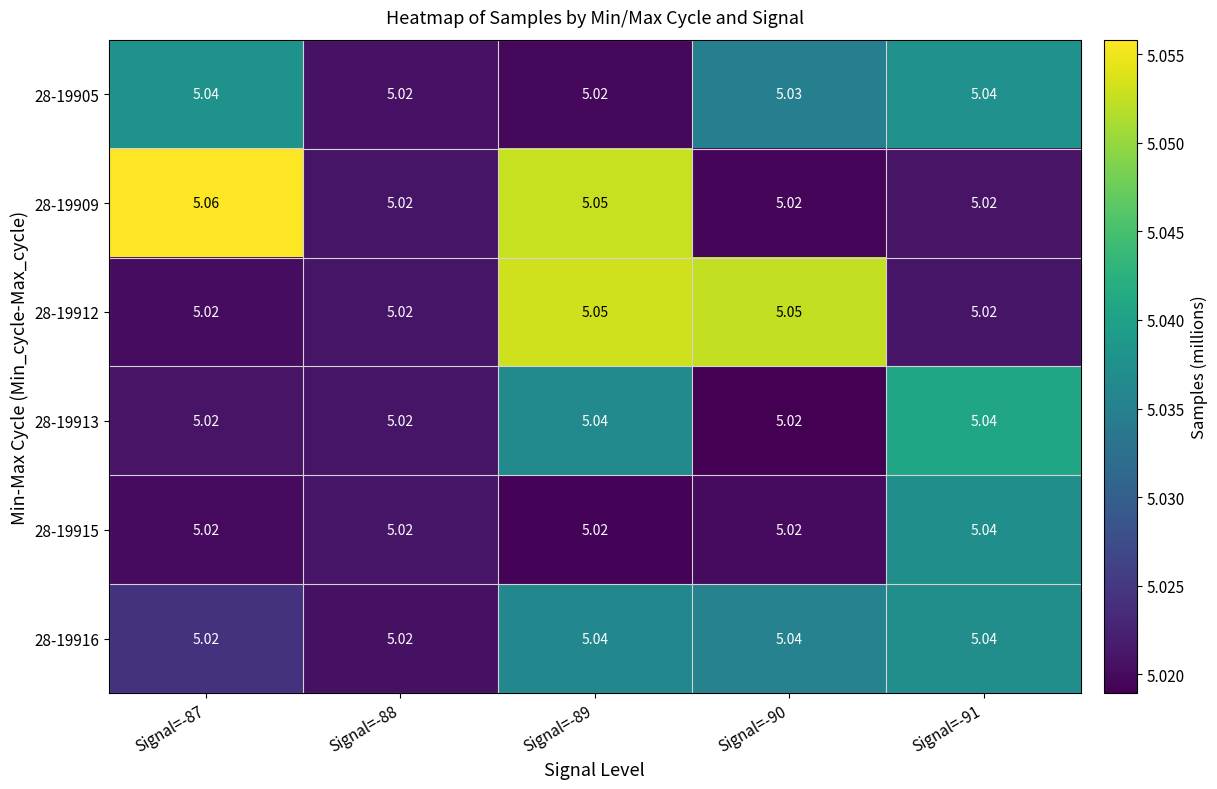

Is the value of 28-19913 at Signal=-88 greater than the value of 28-19915 at Signal=-91?

No